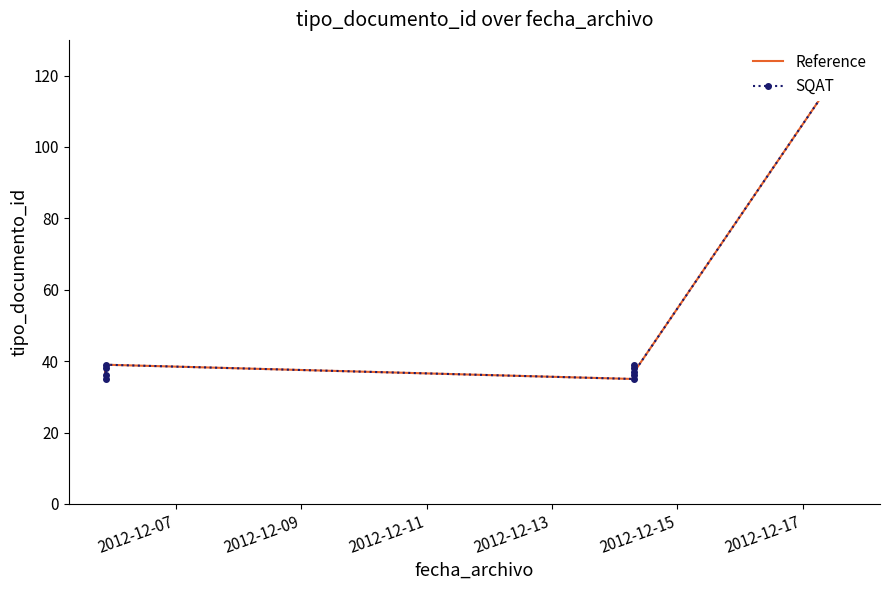

Rank the series by their maximum value, from lowest to highest.

Reference, SQAT